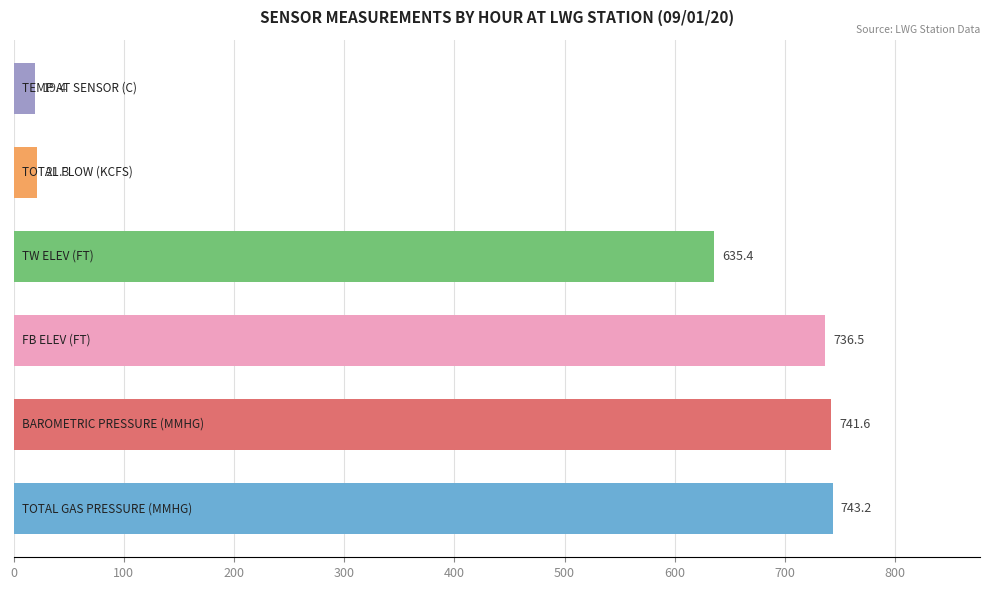

What is the smallest value displayed?

19.4